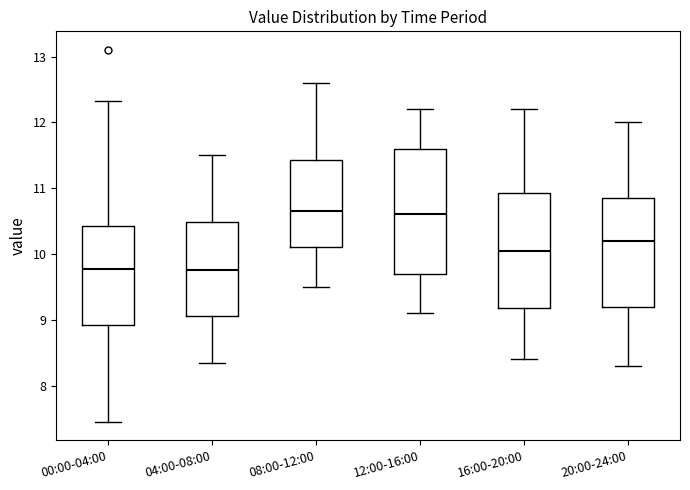

Reading left to right, transcribe this box plot: for each box, give where its median line is, the range the box spans, and where its two whiskers end, as read against the y-axis. The values are not printed on the chart, so give them approximately, as read against the axis.

00:00-04:00: median 9.8, box 8.9 to 10.4, whiskers 7.5 to 12.3
04:00-08:00: median 9.8, box 9.1 to 10.5, whiskers 8.4 to 11.5
08:00-12:00: median 10.7, box 10.1 to 11.4, whiskers 9.5 to 12.6
12:00-16:00: median 10.6, box 9.7 to 11.6, whiskers 9.1 to 12.2
16:00-20:00: median 10.1, box 9.2 to 10.9, whiskers 8.4 to 12.2
20:00-24:00: median 10.2, box 9.2 to 10.9, whiskers 8.3 to 12.0